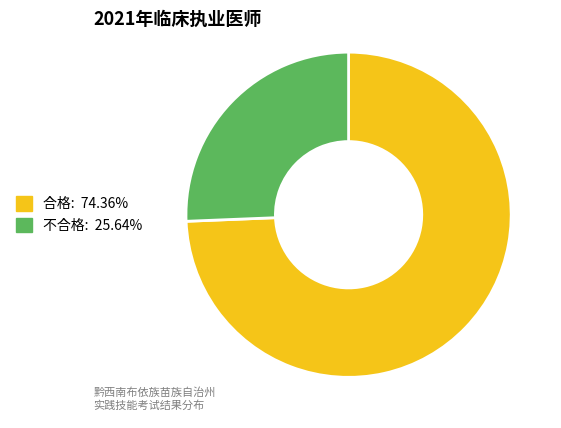

Is it true that 合格 is 55% of the pie?

False